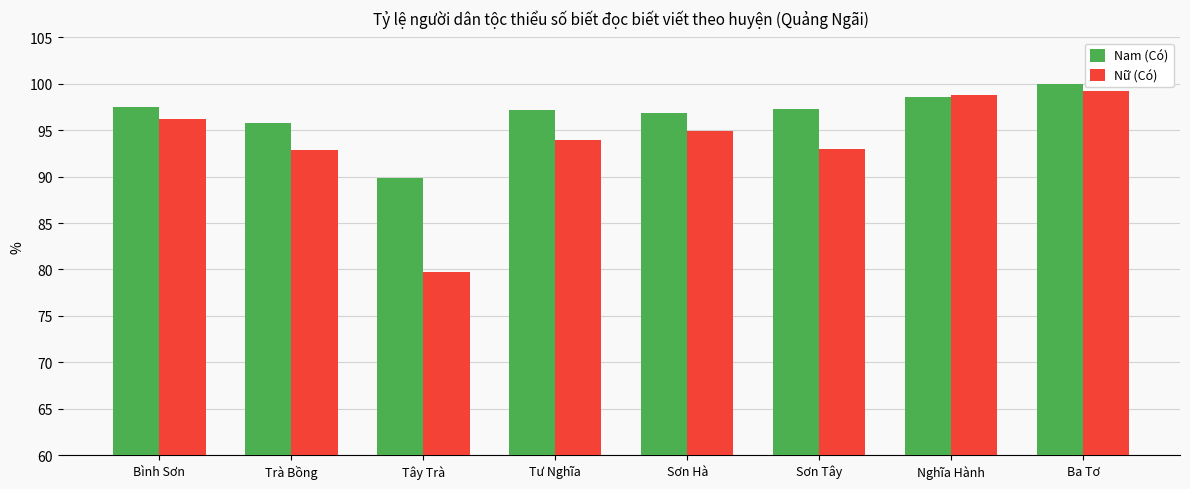

What is the label of the 8th bar from the right?

Bình Sơn